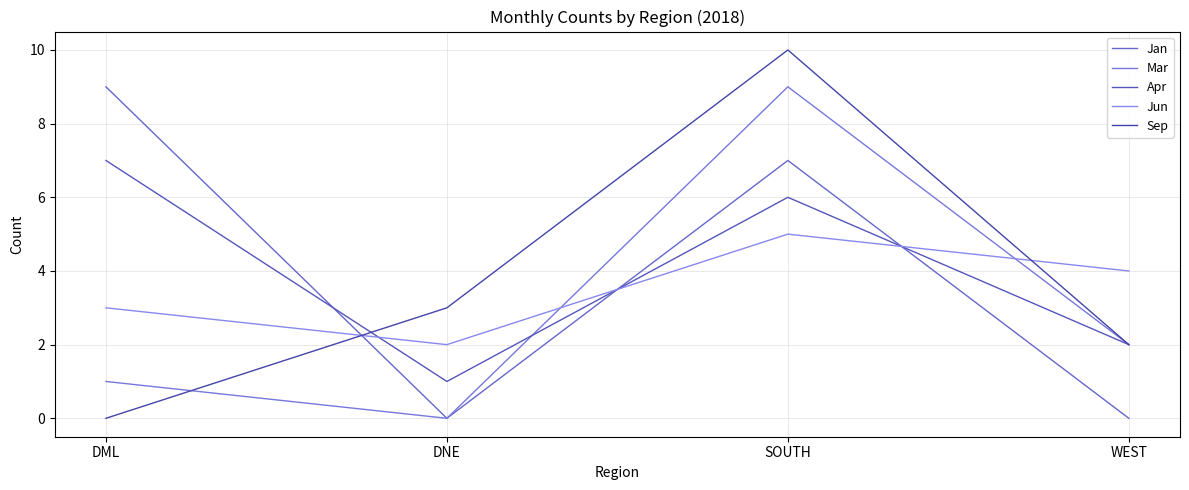

In Sep, how many points are higher than both neighbors (excluding endpoints)?

1